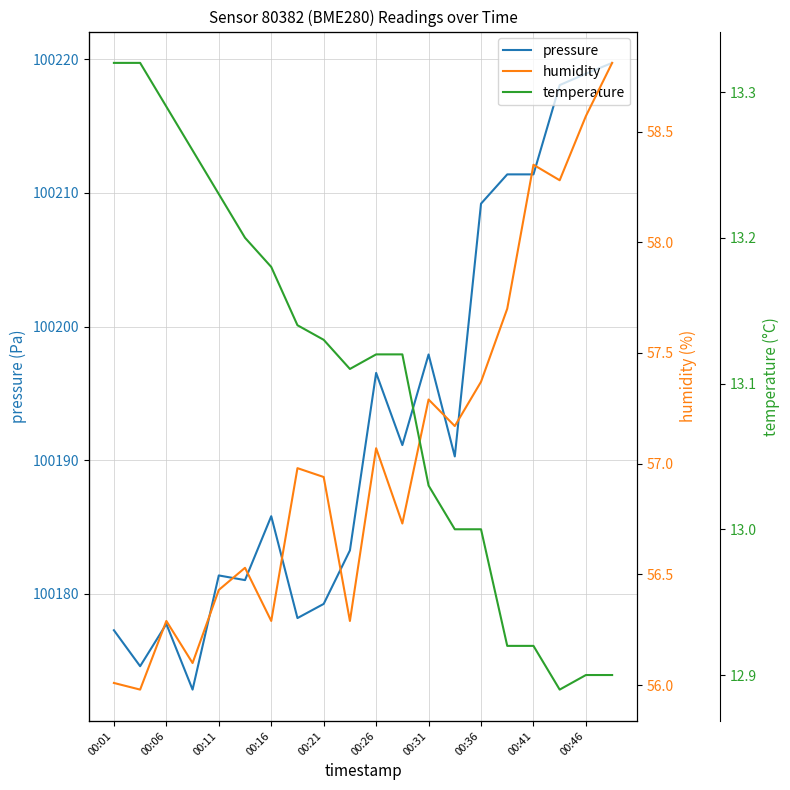

The value of pressure at 00:41 is 33044.8. True or false?

False